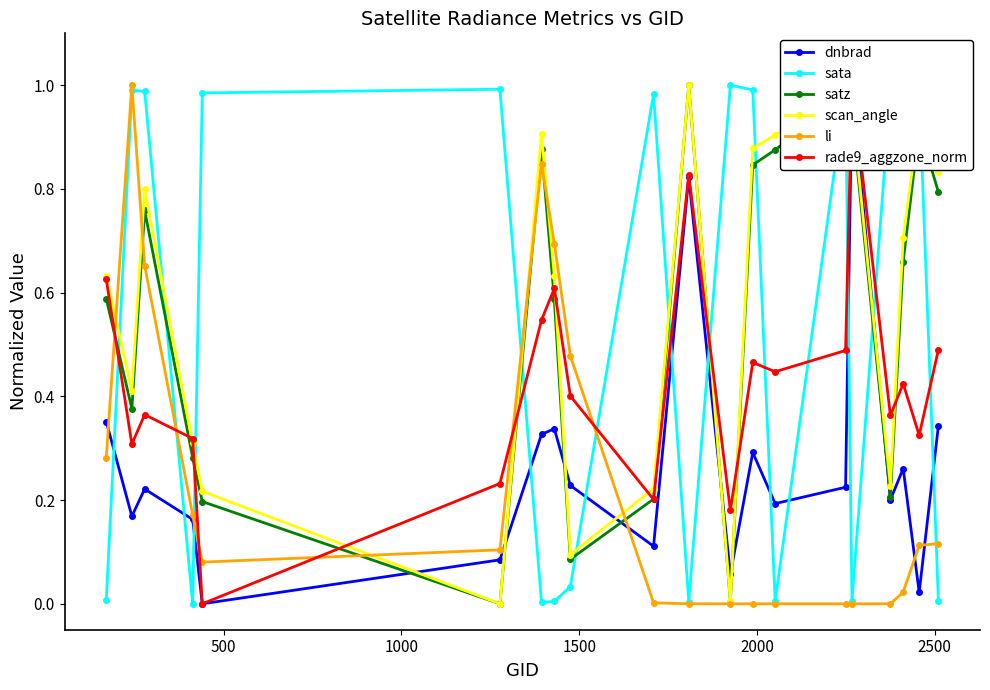

How many interior local peaks does the scan_angle series have?

5